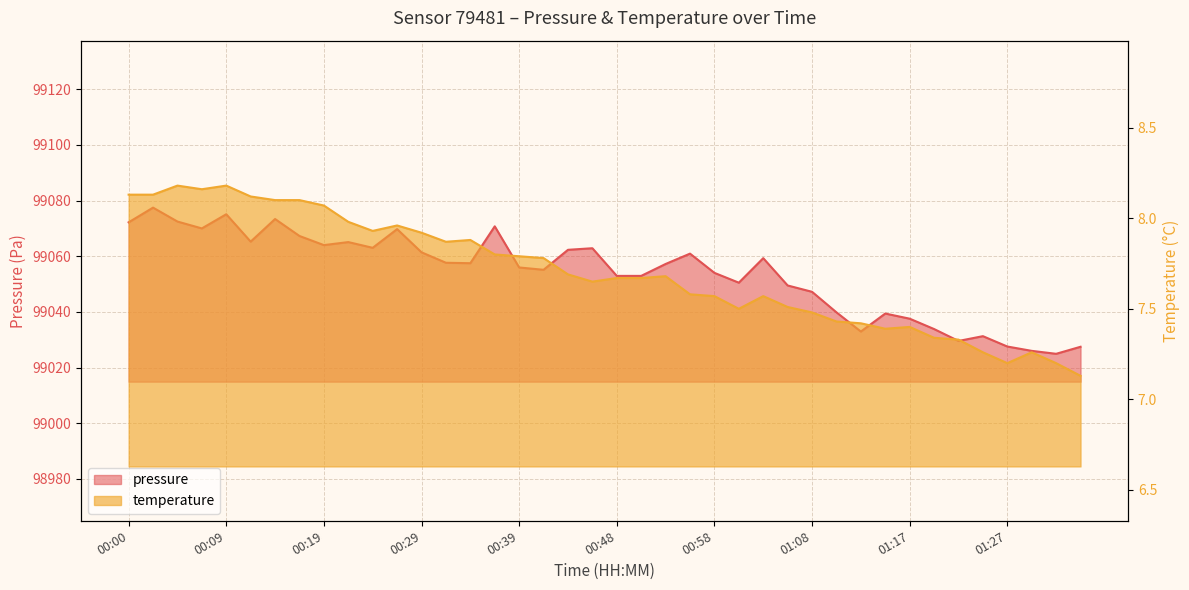

What is the total value across all series at 01:22?

99036.9